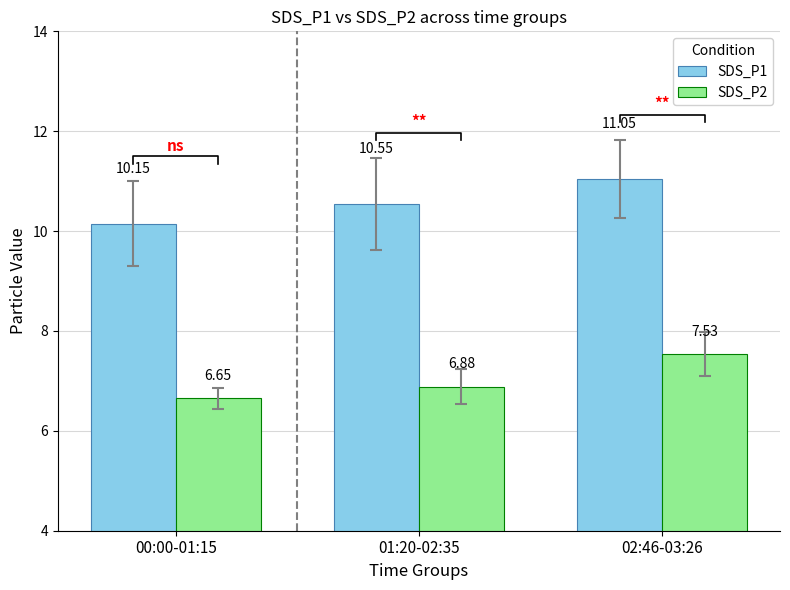

True or false: SDS_P2 has a value of 7.5 at 02:46-03:26.

True